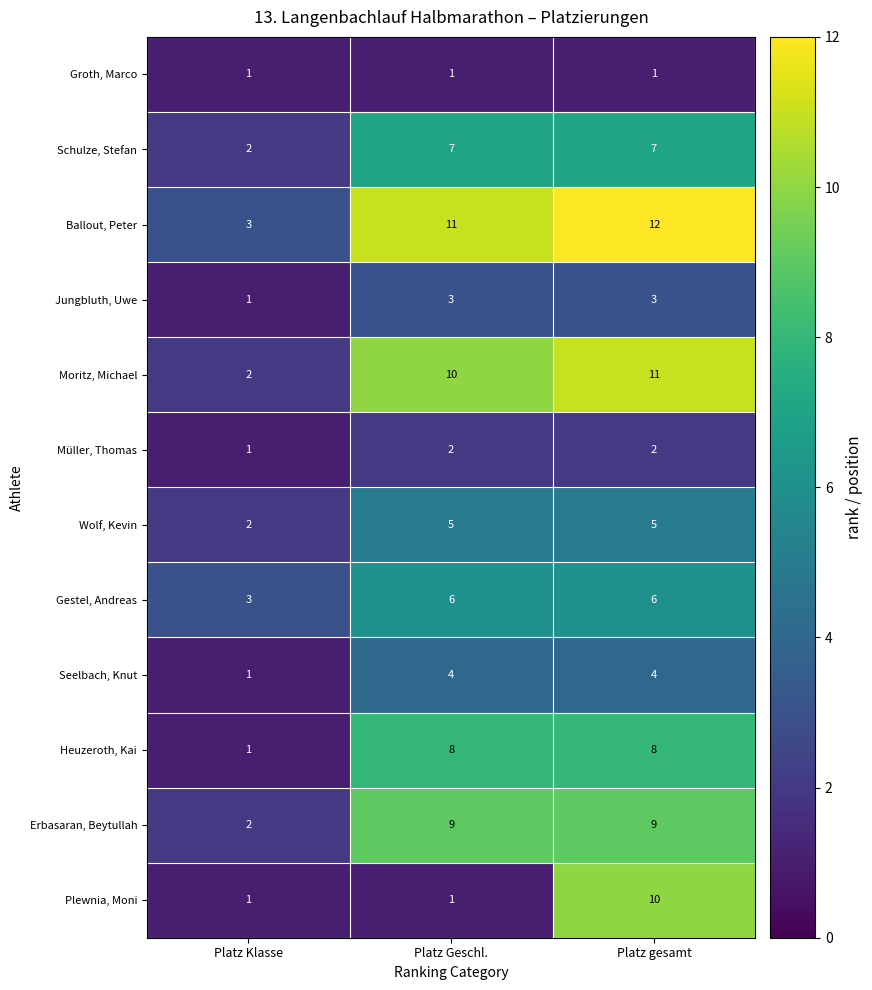

Rank the series by their maximum value, from lowest to highest.

Groth, Marco, Müller, Thomas, Jungbluth, Uwe, Seelbach, Knut, Wolf, Kevin, Gestel, Andreas, Schulze, Stefan, Heuzeroth, Kai, Erbasaran, Beytullah, Plewnia, Moni, Moritz, Michael, Ballout, Peter